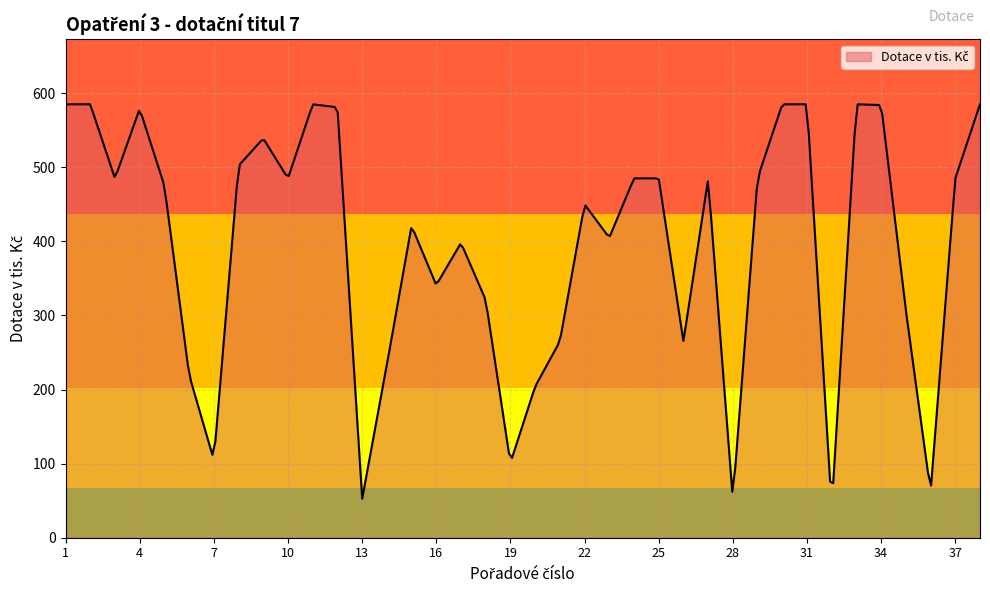

What is the difference between the maximum and minimum values?

532.4